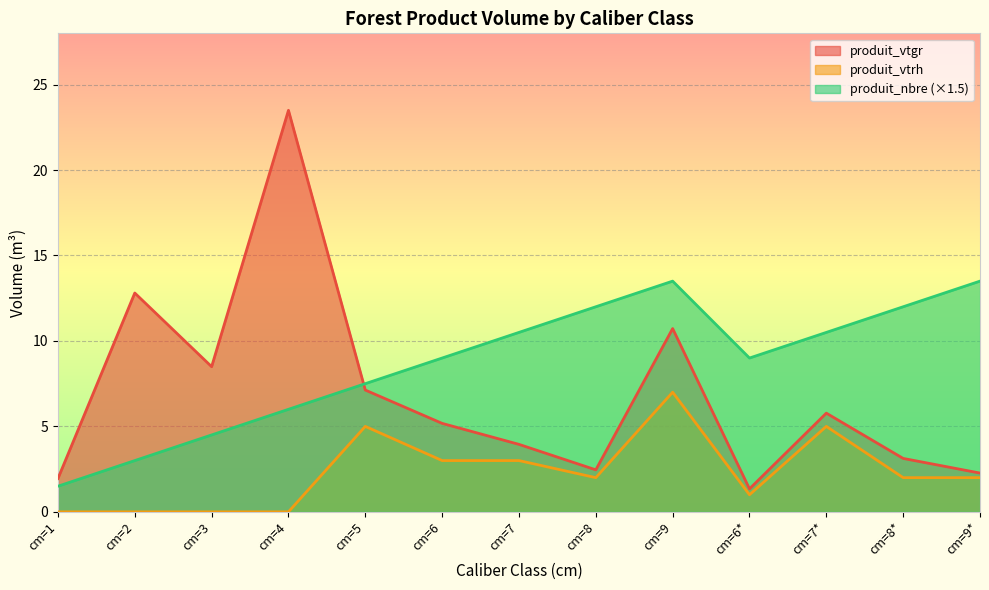

Which series has the largest range (max minus min)?

produit_vtgr